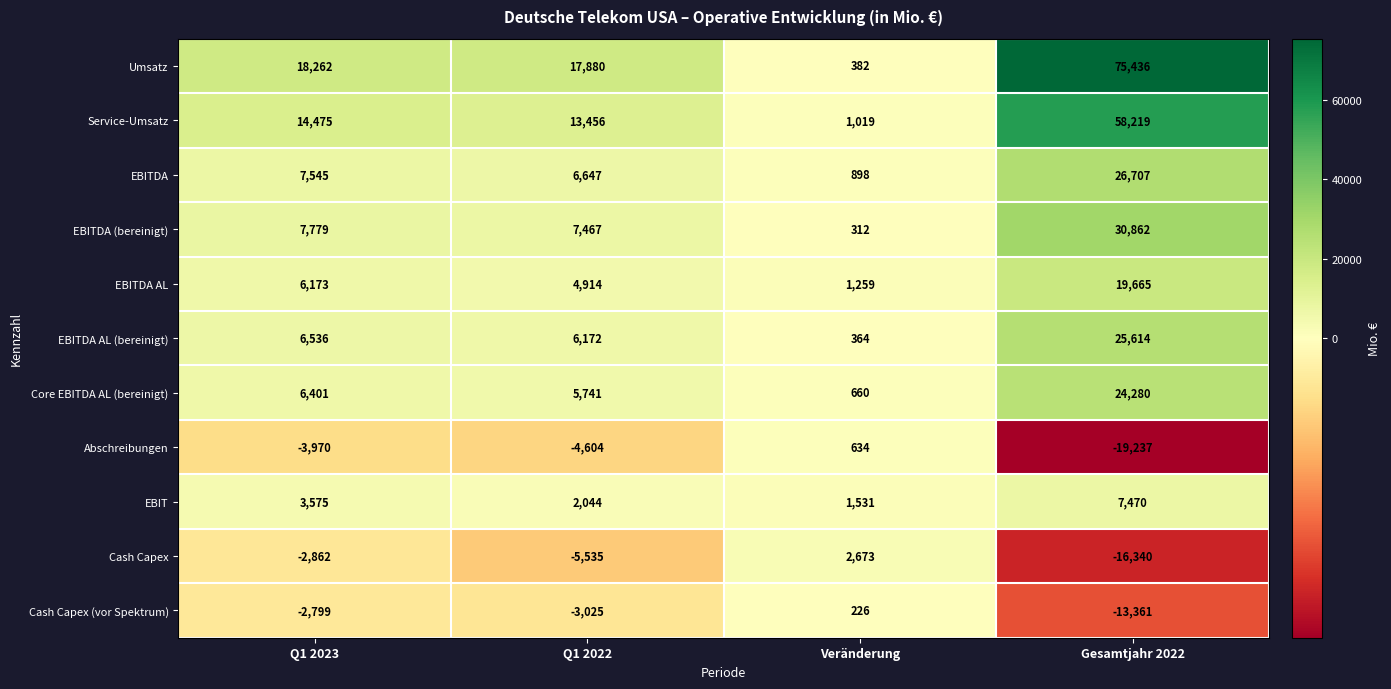

List the labels in order of EBITDA (bereinigt) value, largest first.

Gesamtjahr 2022, Q1 2023, Q1 2022, Veränderung